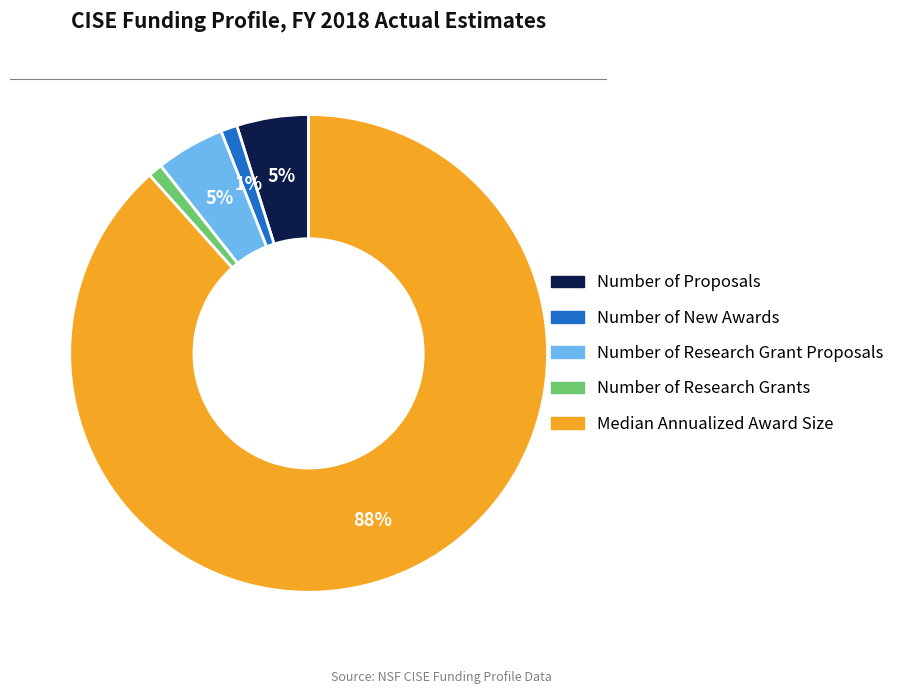

How many slices are in this pie chart?

5